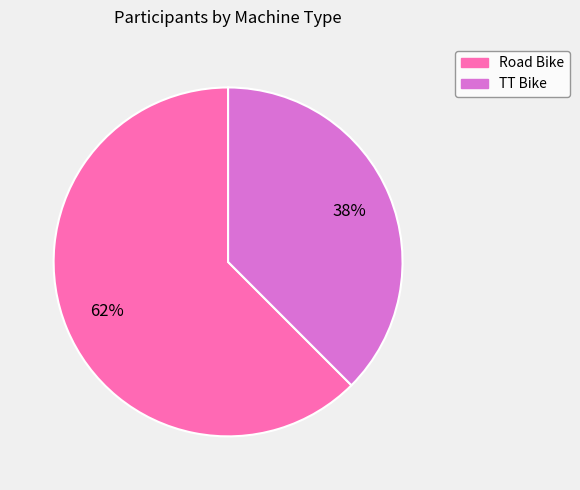

How many segments does this pie chart have?

2